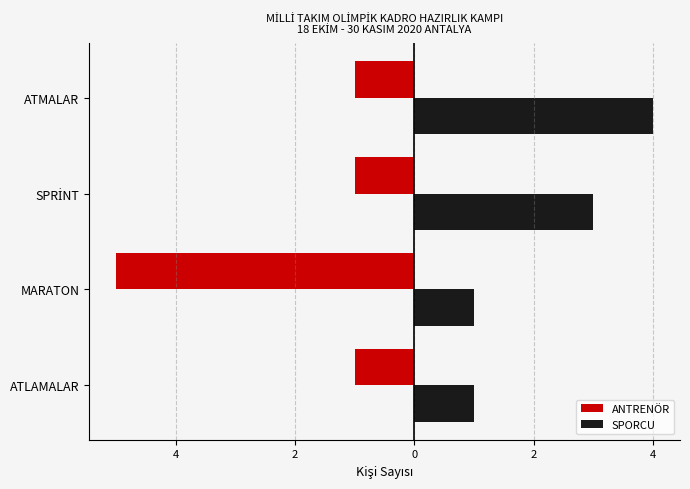

List the series in order of their overall mean, lowest first.

ANTRENÖR, SPORCU